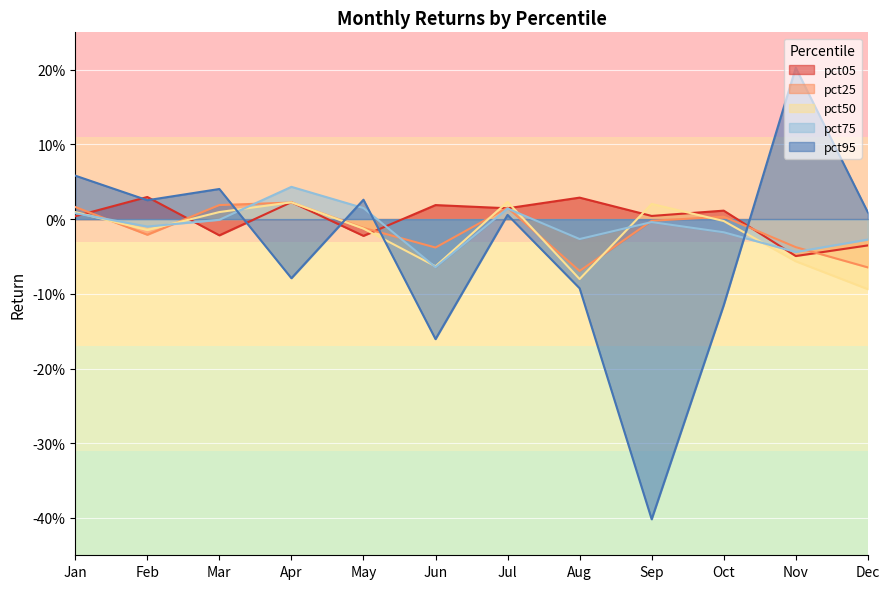

Which series has the widest spread of values?

pct95